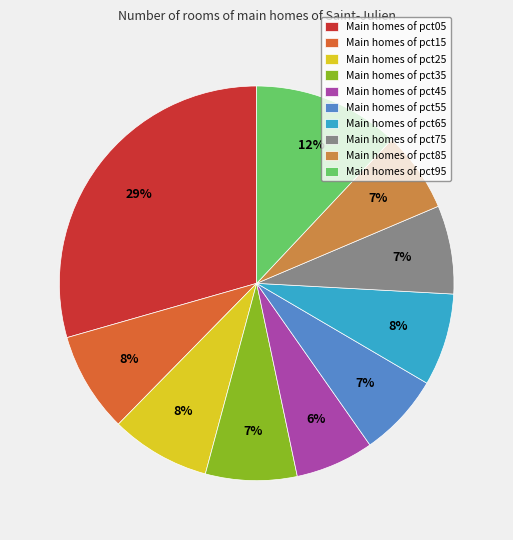

The Main homes of pct25 slice represents 1% of the pie. True or false?

False